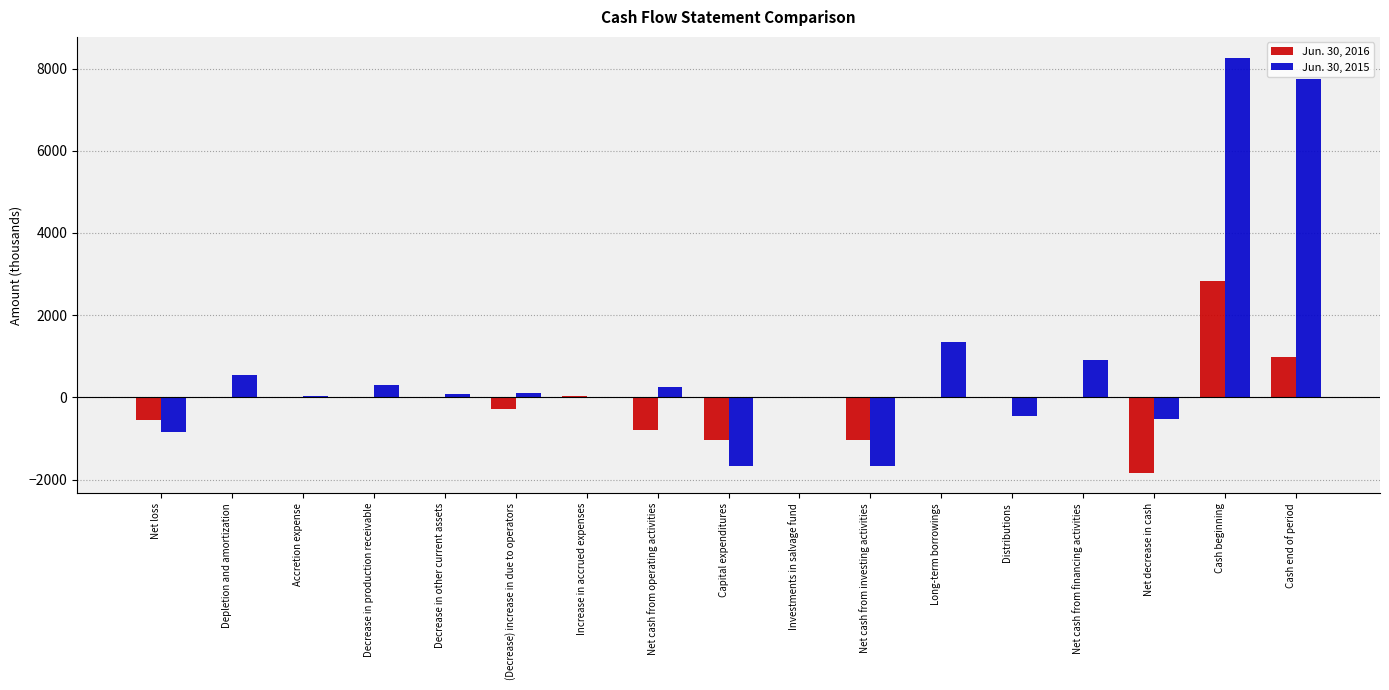

Does the chart contain stacked bars?

No